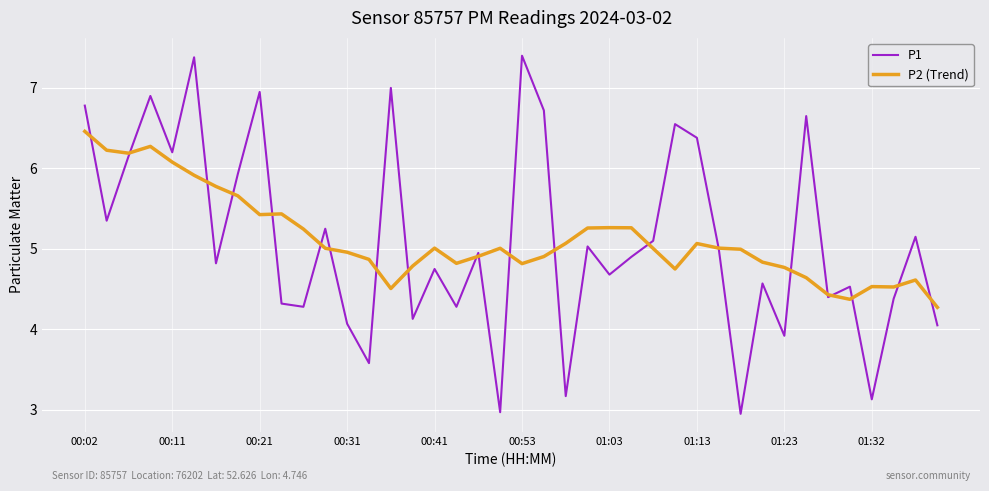

Which series has the widest spread of values?

P1